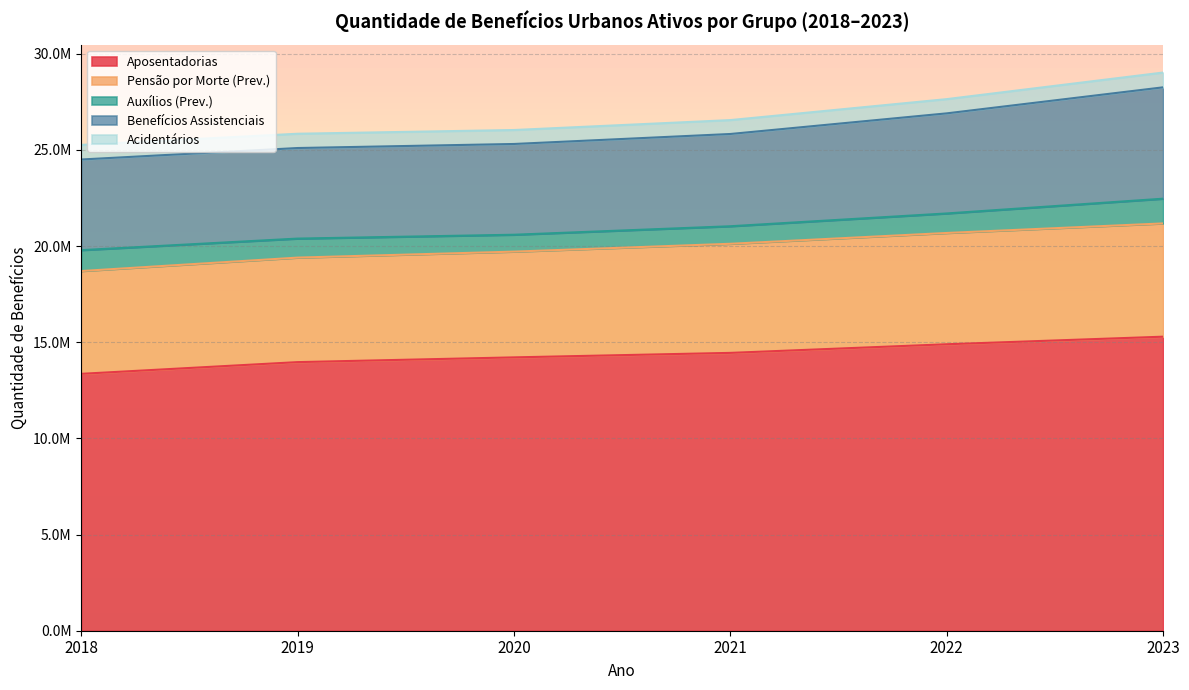

True or false: Pensão por Morte (Prev.) and Acidentários cross at least once.

False